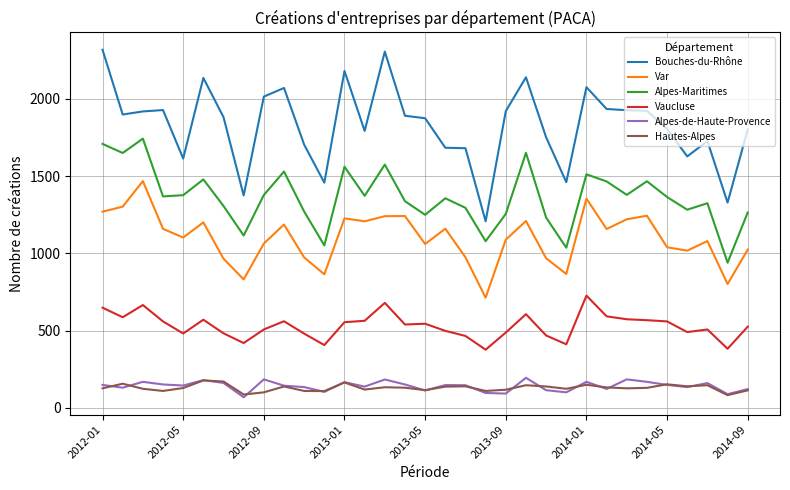

What is the lowest value of the Bouches-du-Rhône series?

1207